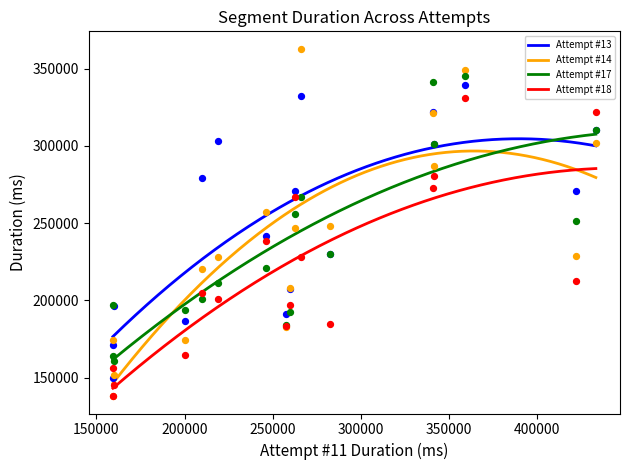

True or false: Attempt #18 and Attempt #13 cross at least once.

False